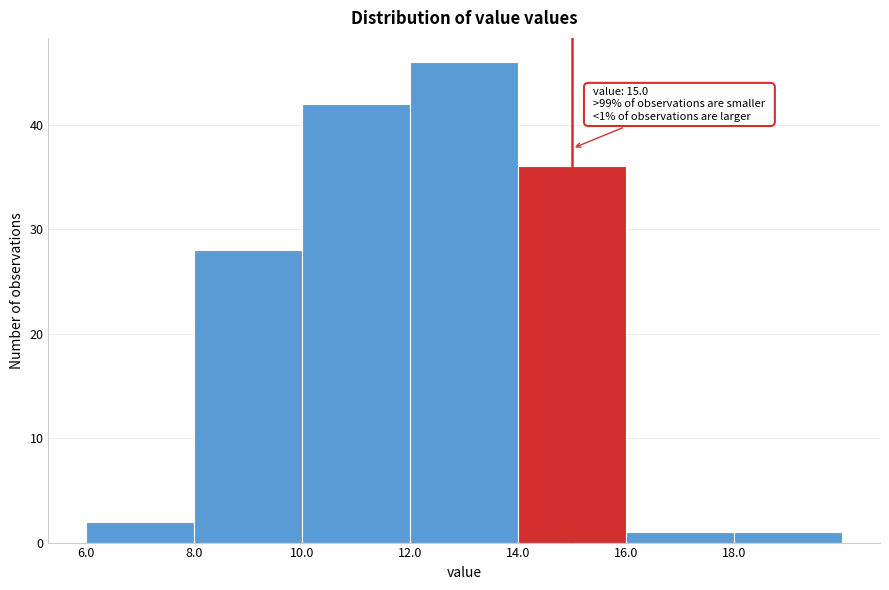

Which range on the x-axis has the tallest bar?

12 to 14